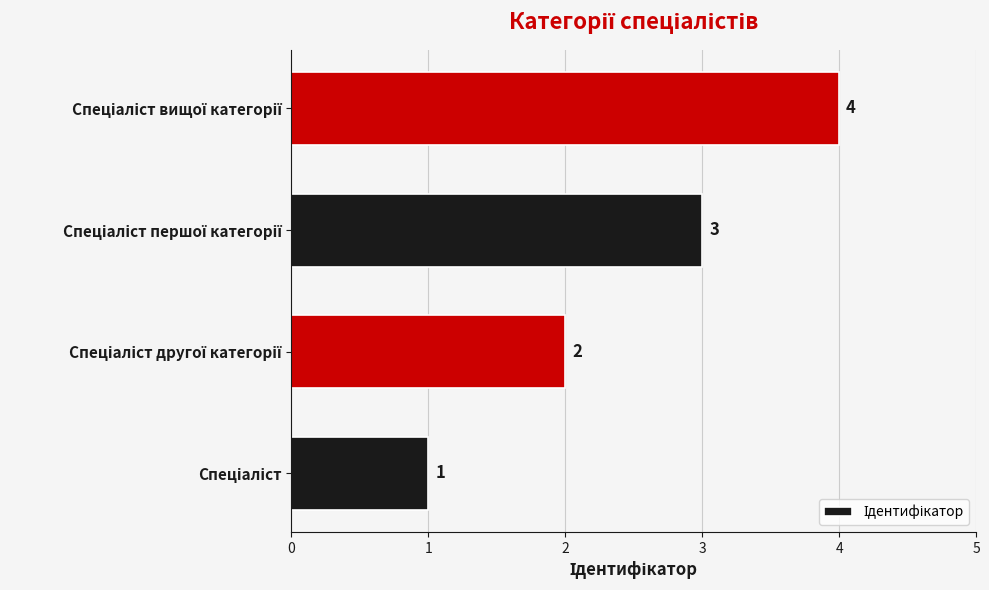

Count the values in the range 2 to 4.

3